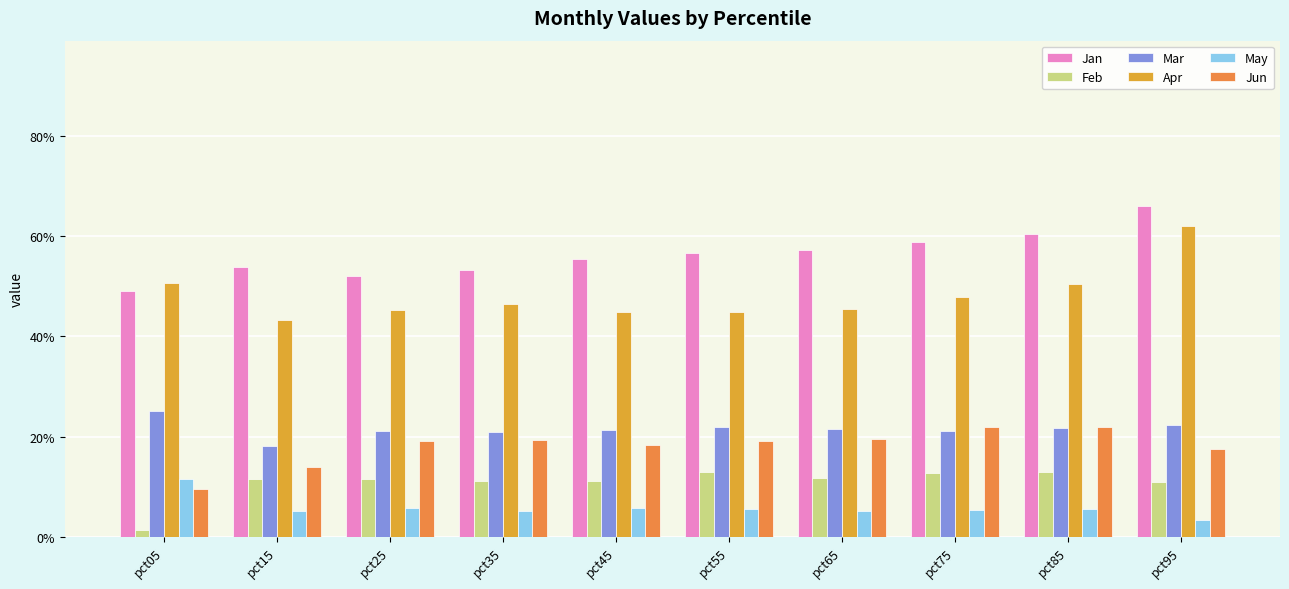

At which category does the chart reach its minimum across all series?

pct05